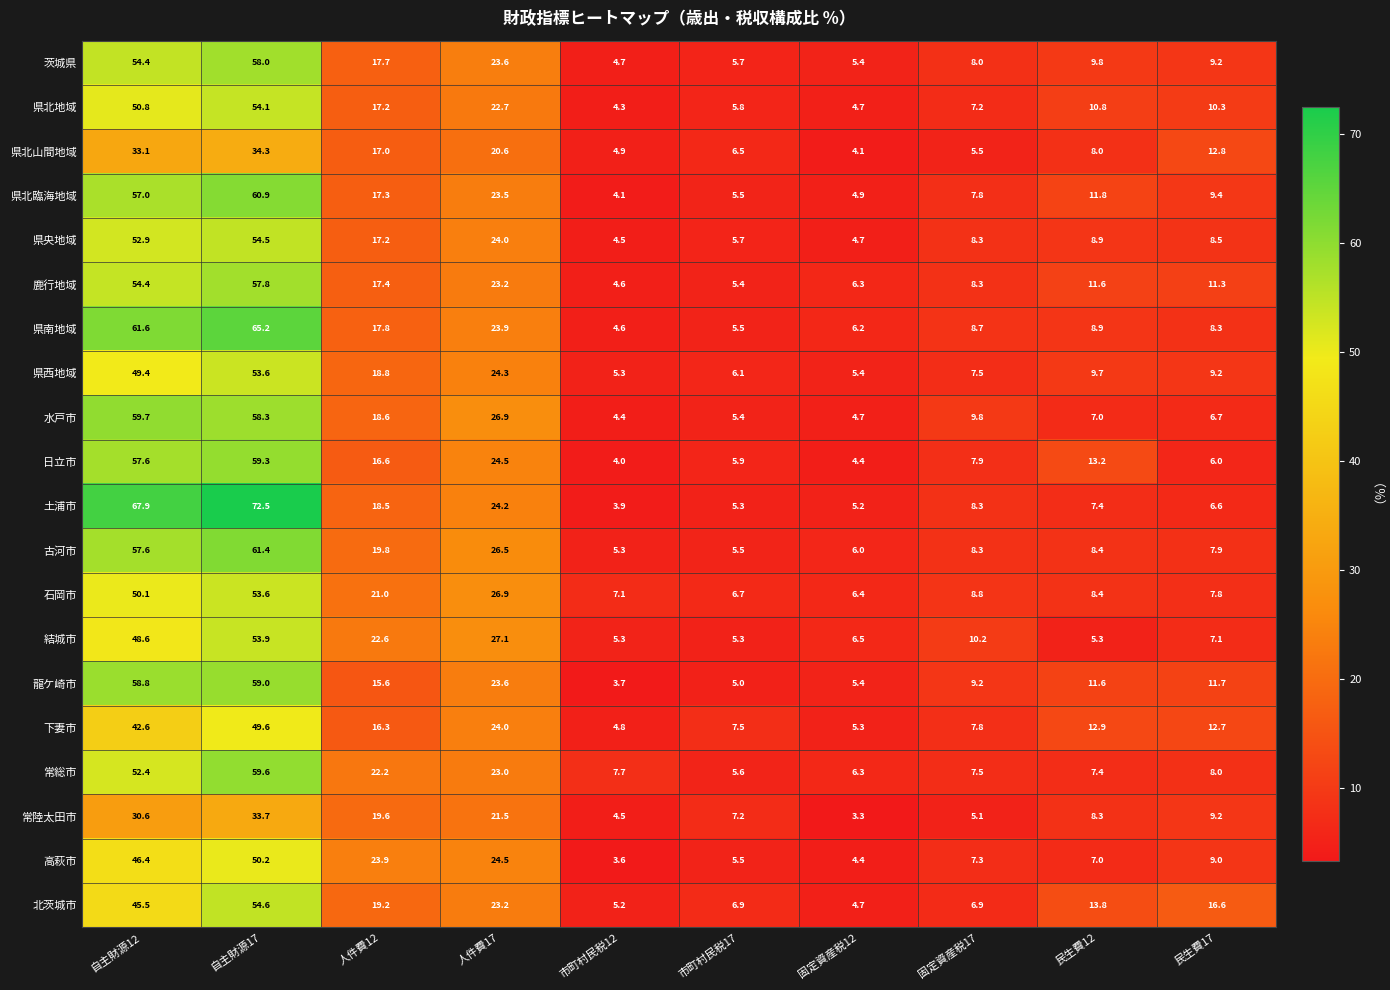

List the labels in order of 鹿行地域 value, smallest first.

市町村民税12, 市町村民税17, 固定資産税12, 固定資産税17, 民生費17, 民生費12, 人件費12, 人件費17, 自主財源12, 自主財源17